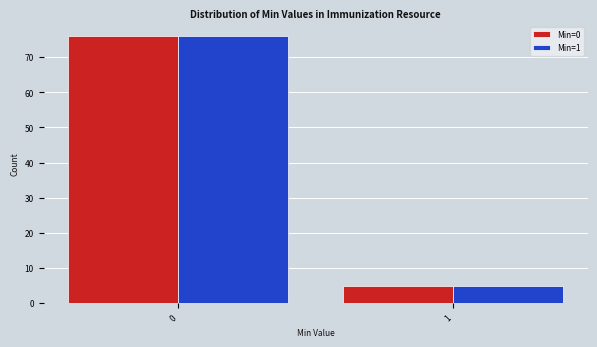

Reading left to right, extract all data points from this chart.

Min=0: 0=76	1=5
Min=1: 0=76	1=5